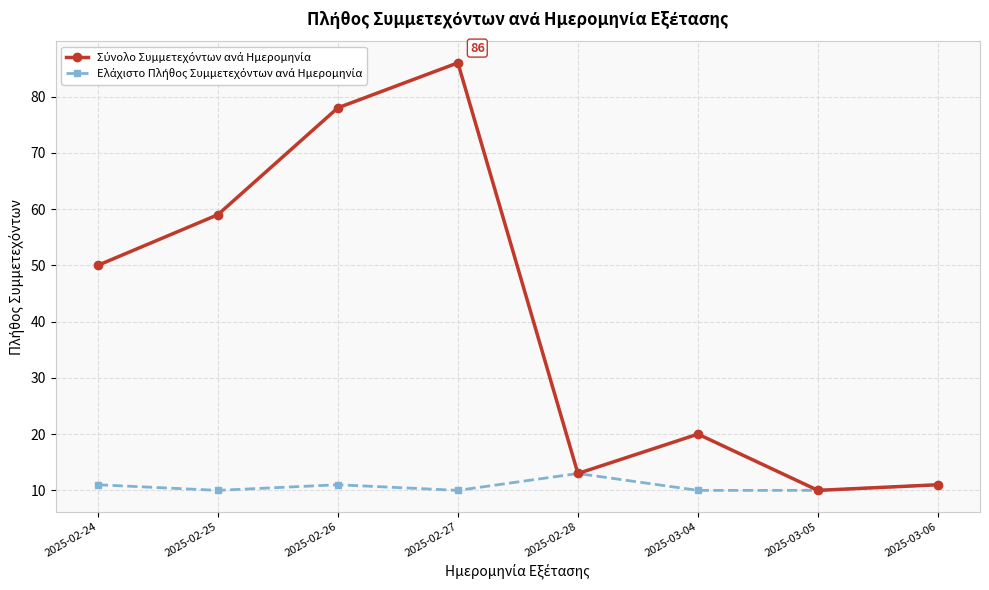

At which category is the sum across all series the highest?

2025-02-27